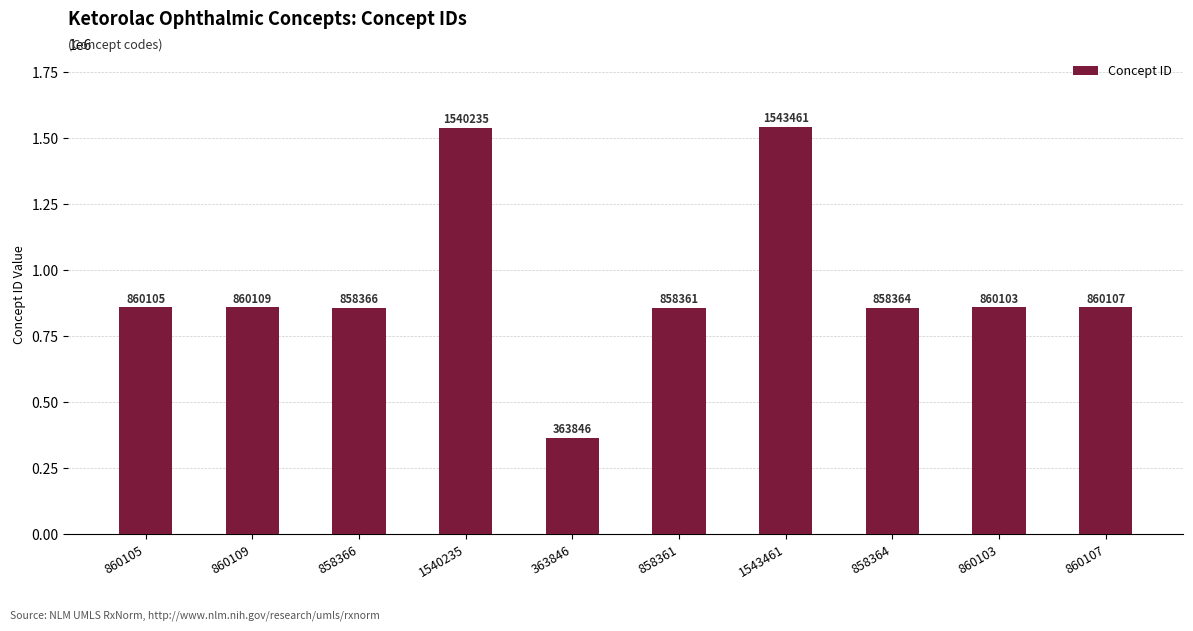

Reading right to left, extract all data points from this chart.

860107	860103	858364	1543461	858361	363846	1540235	858366	860109	860105